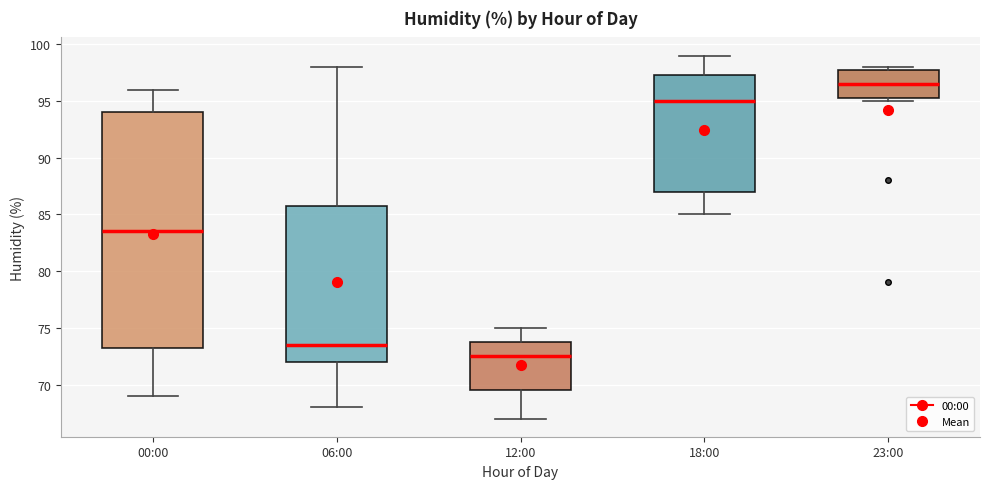

Comparing the boxes themselves (not the whiskers), which one is the tallest?

00:00